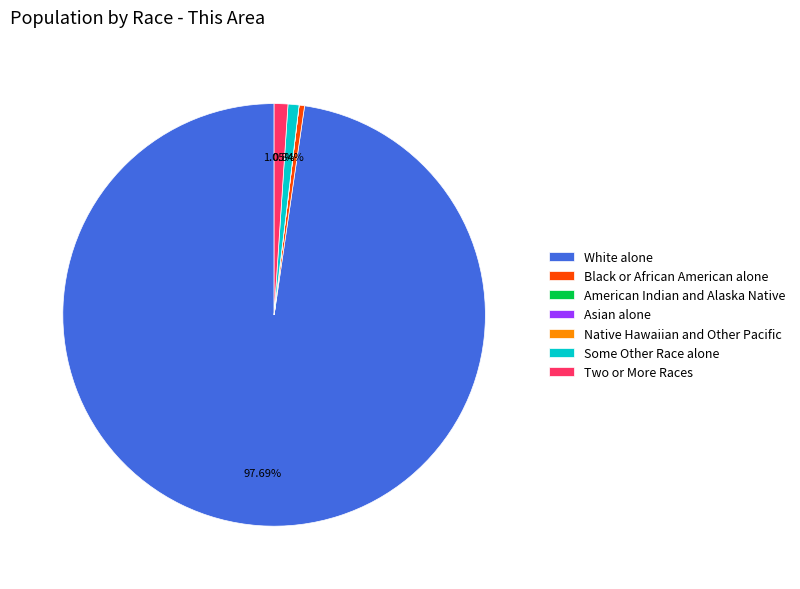

Which slice is the largest?

White alone